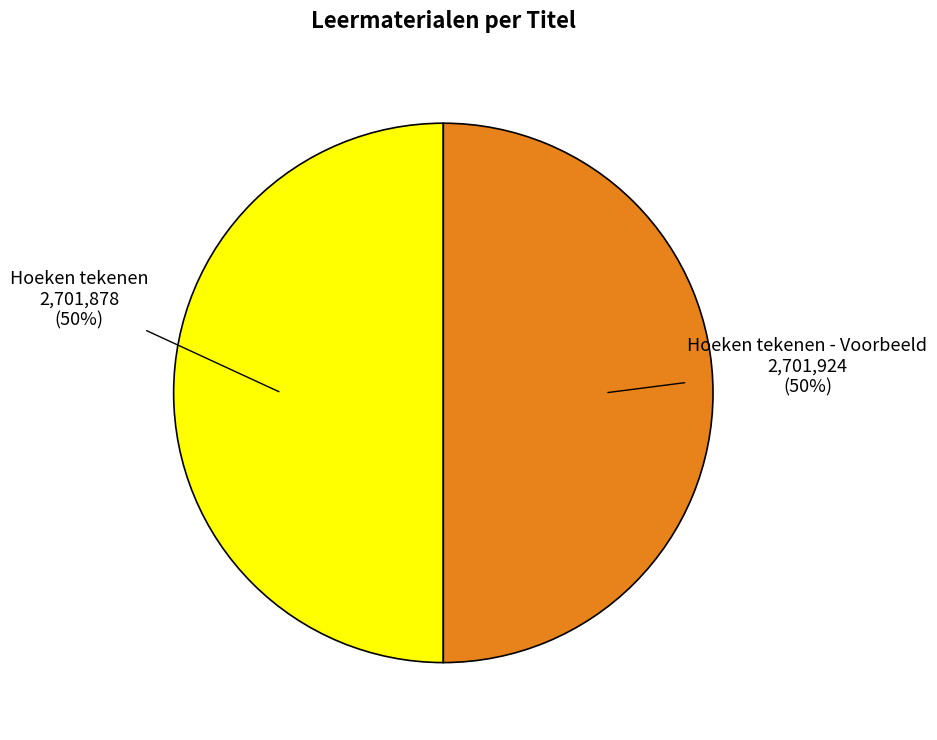

True or false: Hoeken tekenen - Voorbeeld accounts for 58% of the total.

False